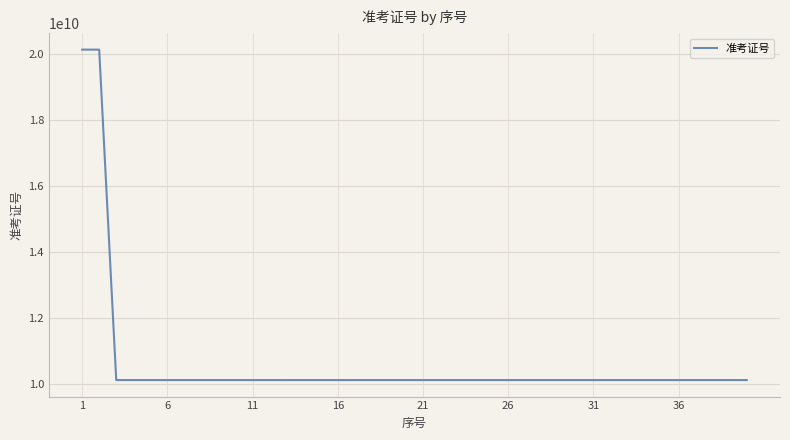

What is the smallest value displayed?

10123010425